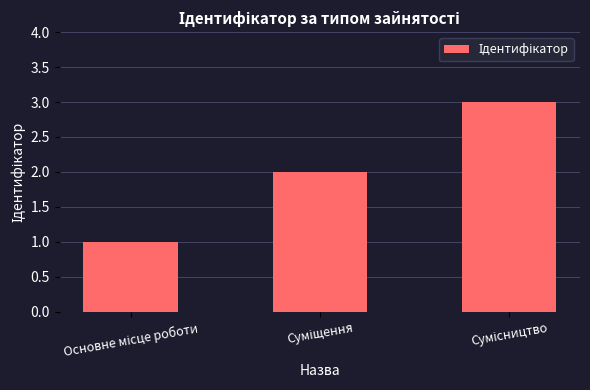

What is the value of the 1st bar from the left?

1